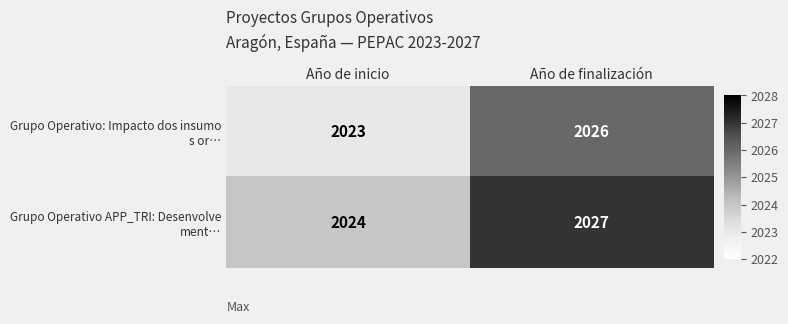

At which category does the chart reach its peak across all series?

Año de finalización